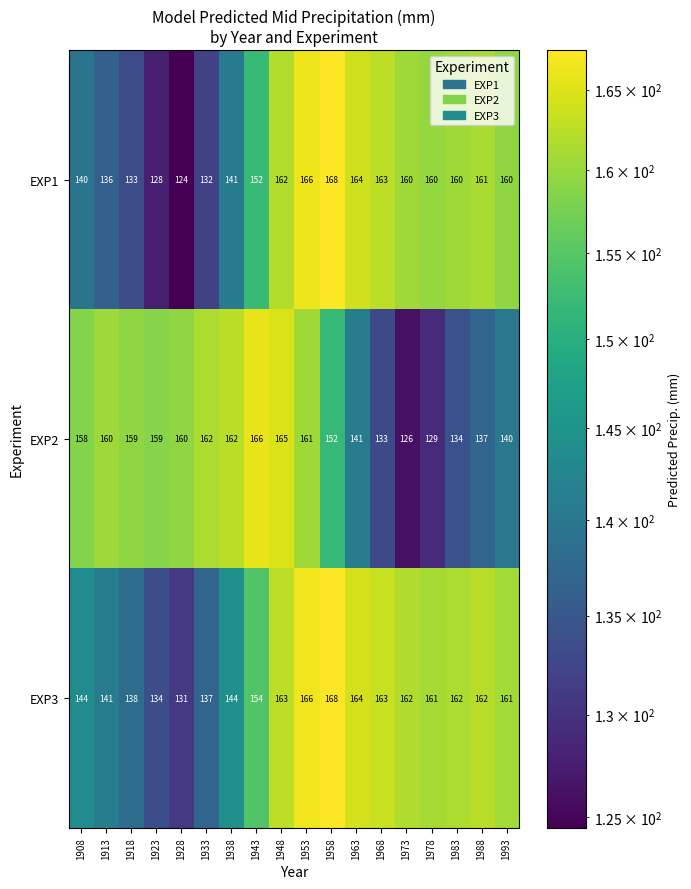

What is the approximate value of EXP2 at 1983, to the nearest 10?

130